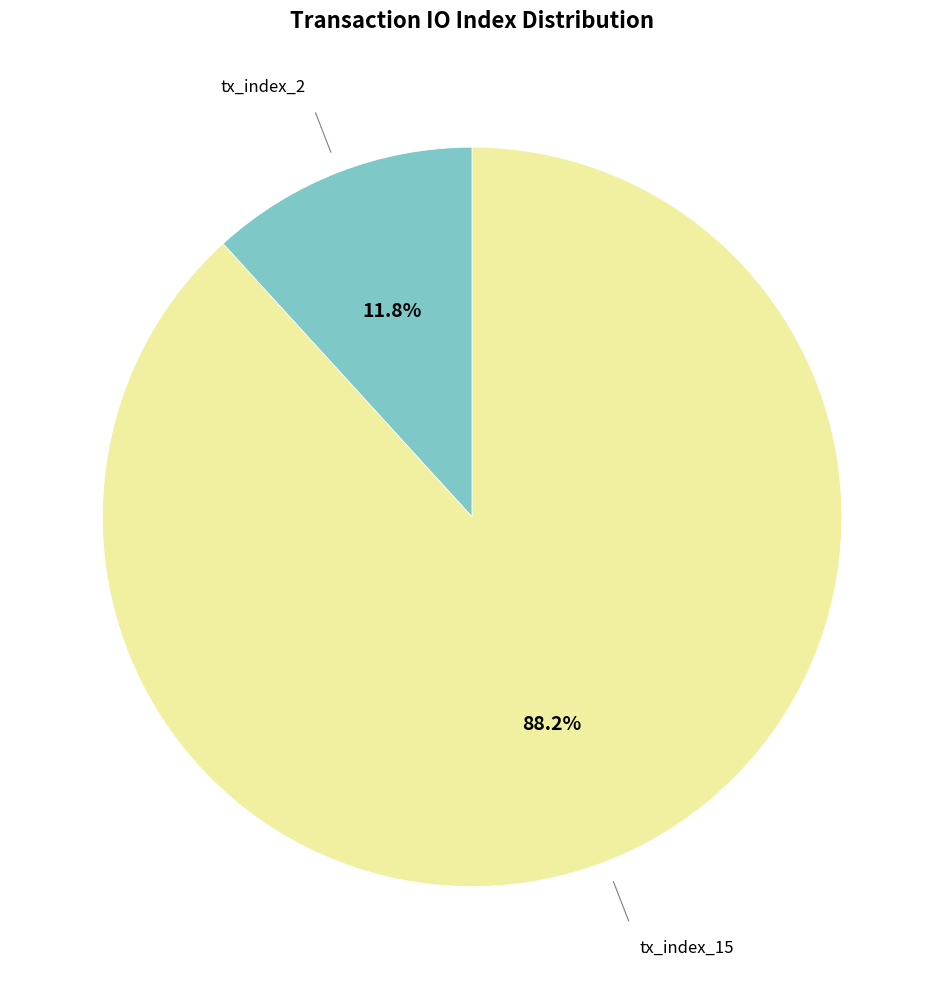

Is there any slice that represents more than half of the pie?

Yes